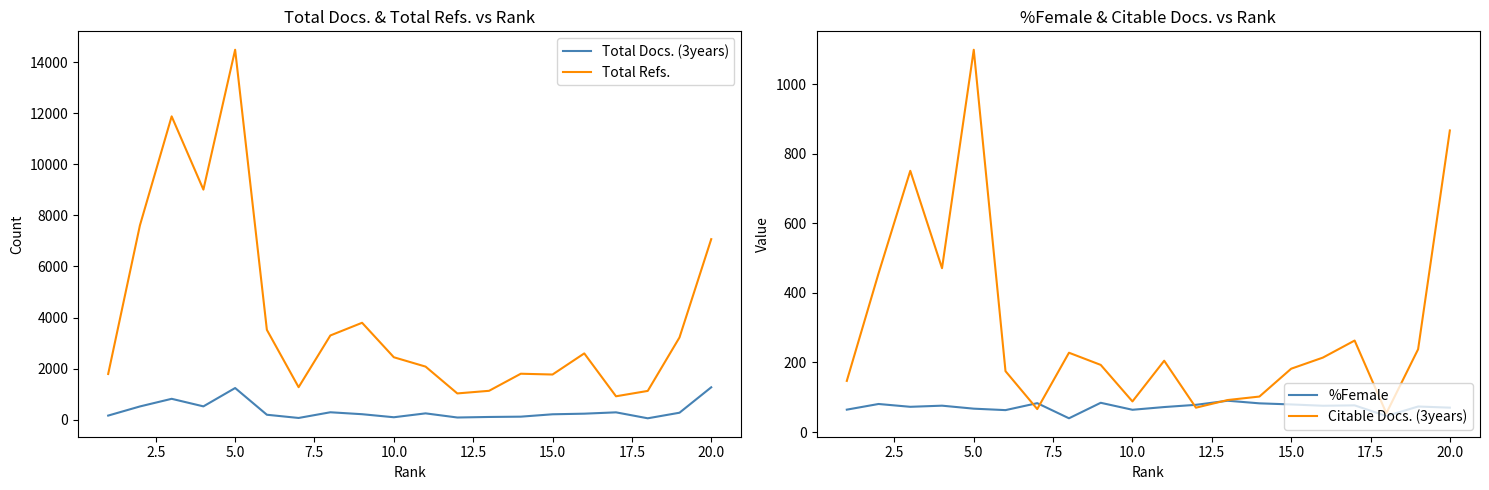

What is the highest value of the Total Refs. series?

14484